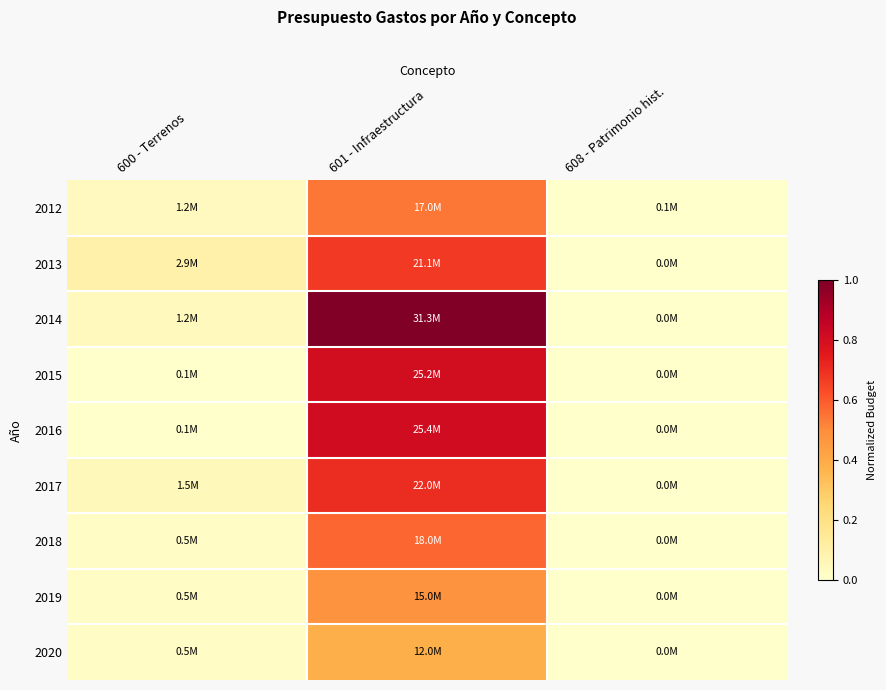

Which series has the largest range (max minus min)?

2014